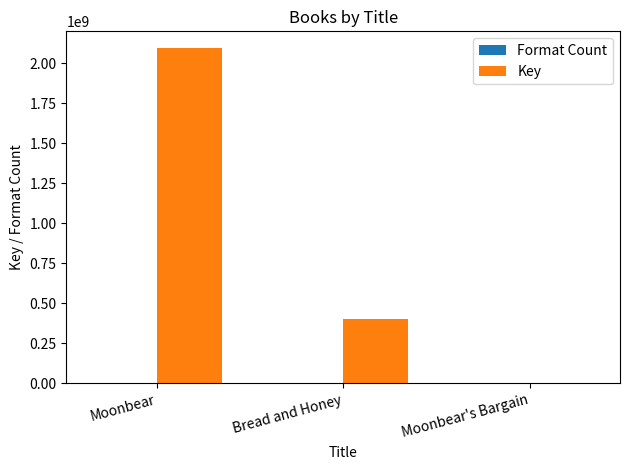

At which category is the sum across all series the highest?

Moonbear